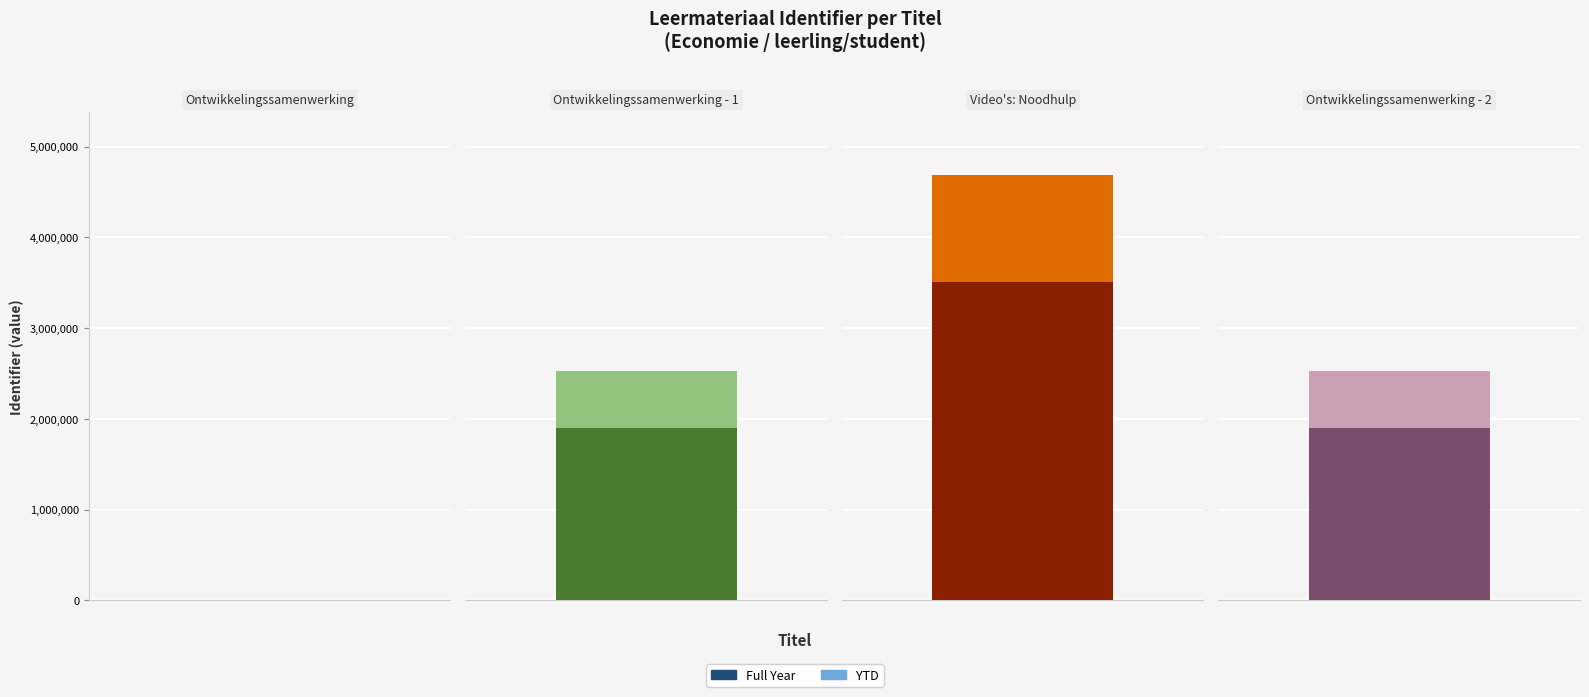

How many categories are shown in the chart?

4